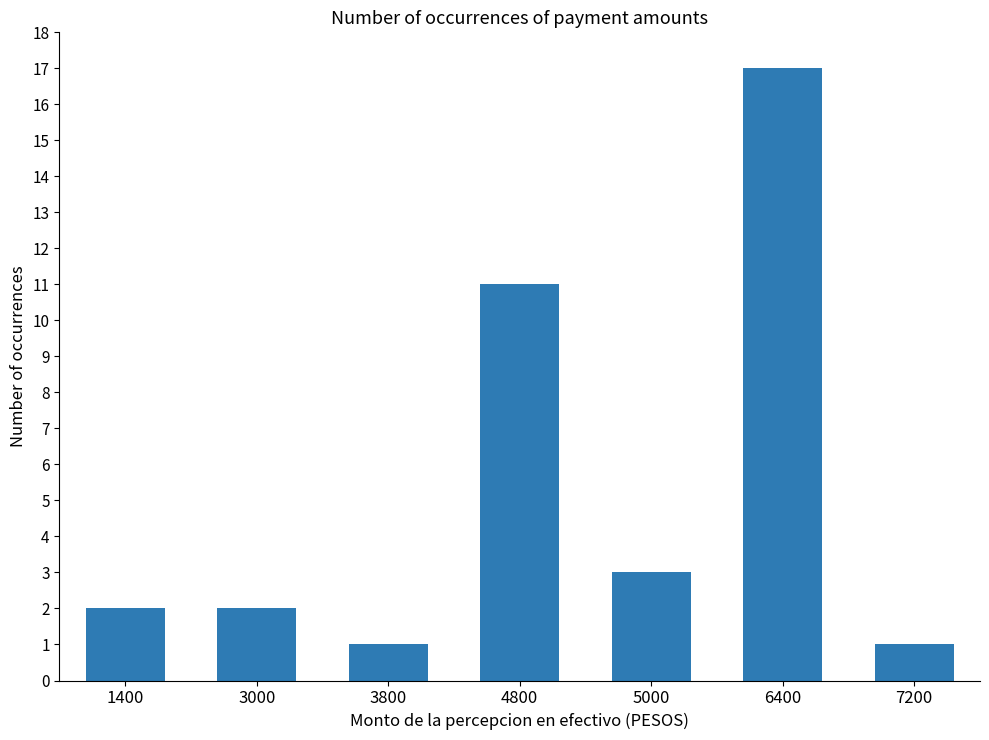

How many distinct data groups are displayed?

1